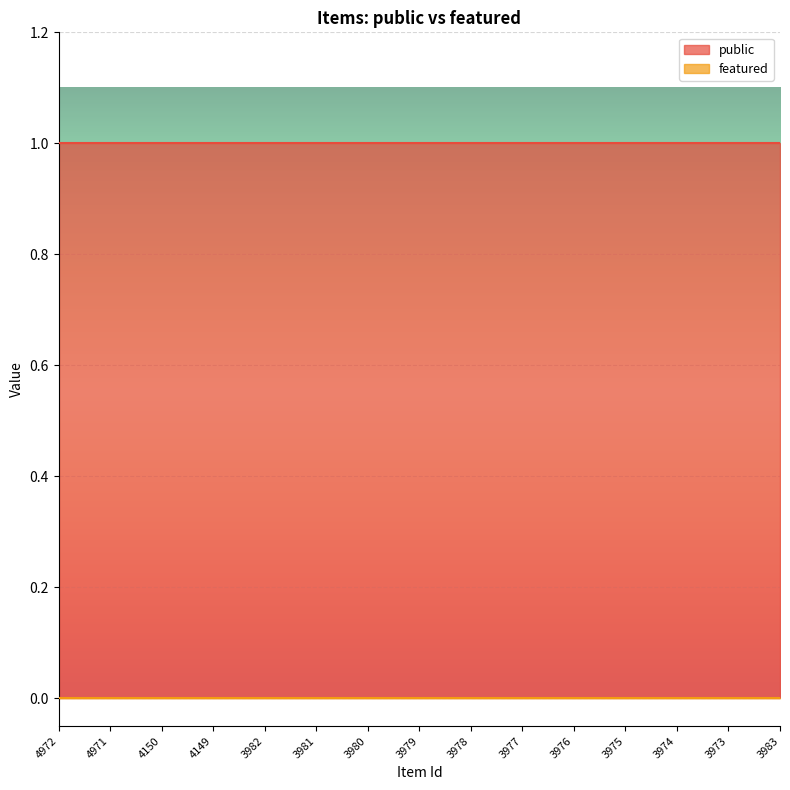

What is the label of the 12th point from the left?

3975